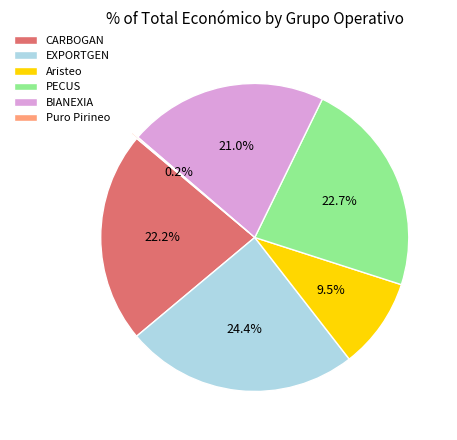

To the nearest percent, what is the difference between the Aristeo and EXPORTGEN slice percentages?

15%